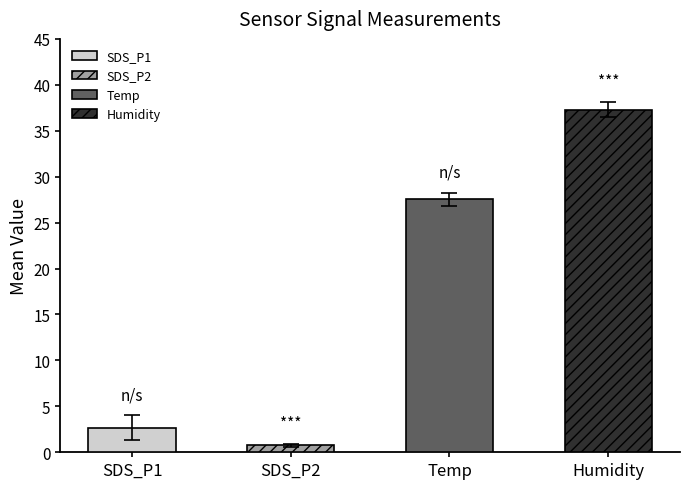

Is it true that the value at Humidity is 37.3?

True